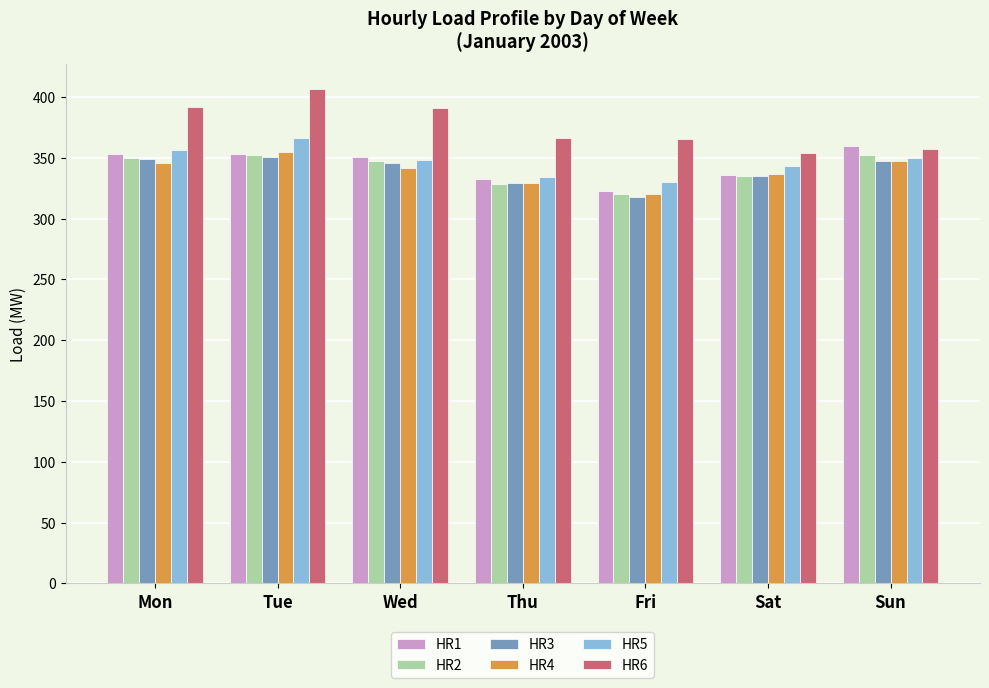

Where does the HR6 series first go above 366?

Mon